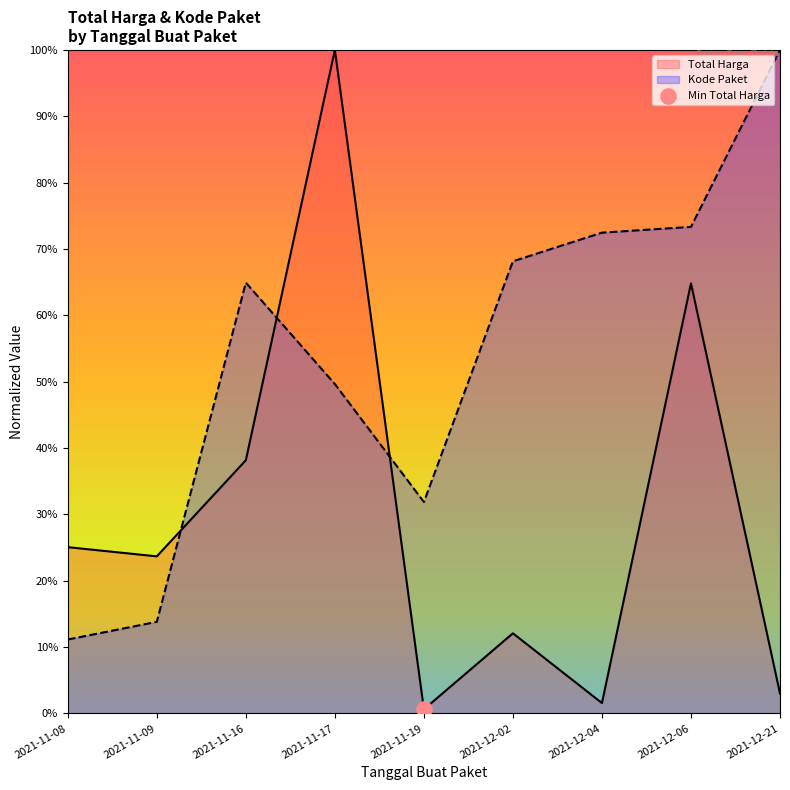

Which series contains the lowest Y value?

Total Harga